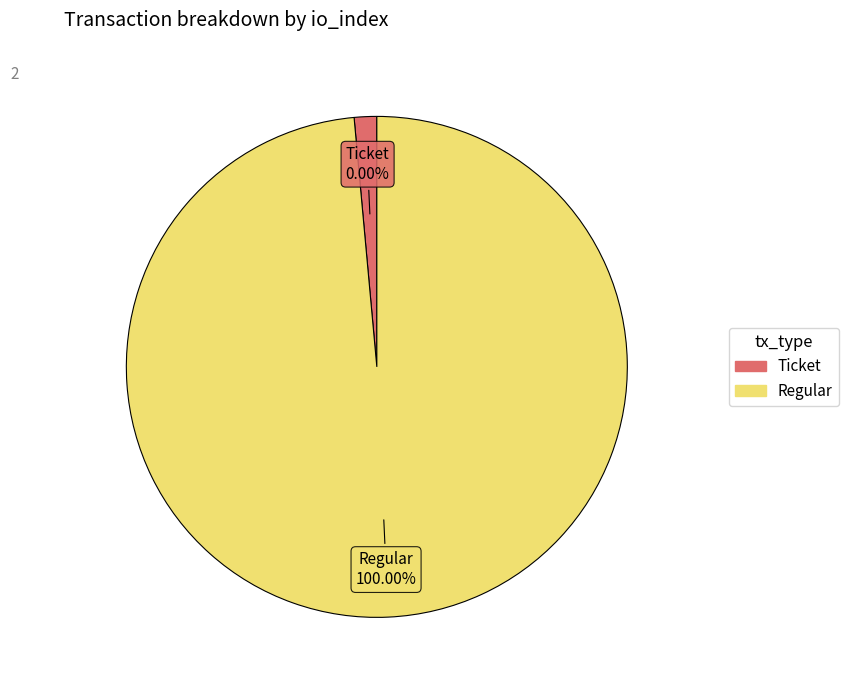

Is there any slice that represents more than half of the pie?

Yes